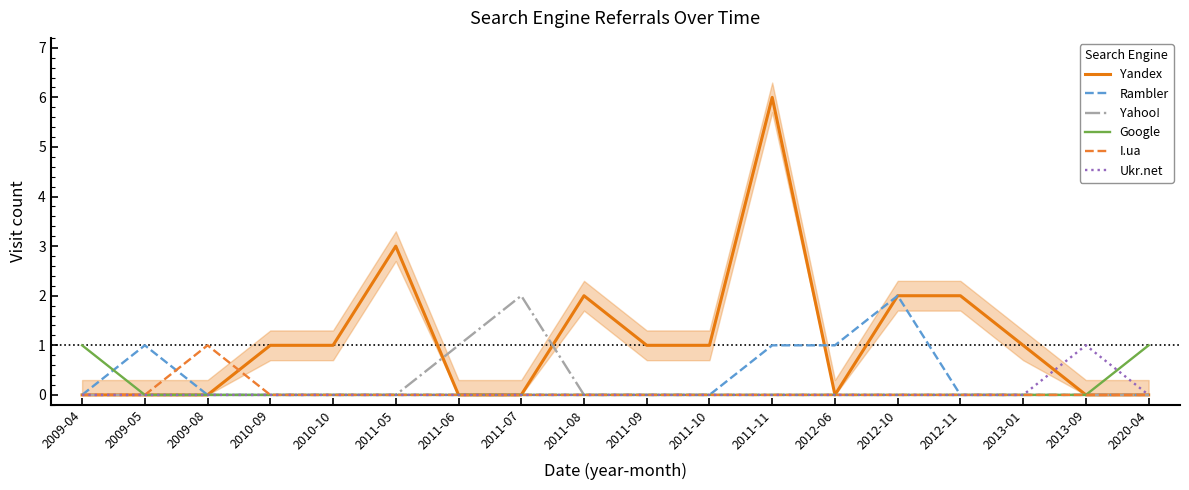

What is the difference between the highest and lowest values at 2009-05?

1